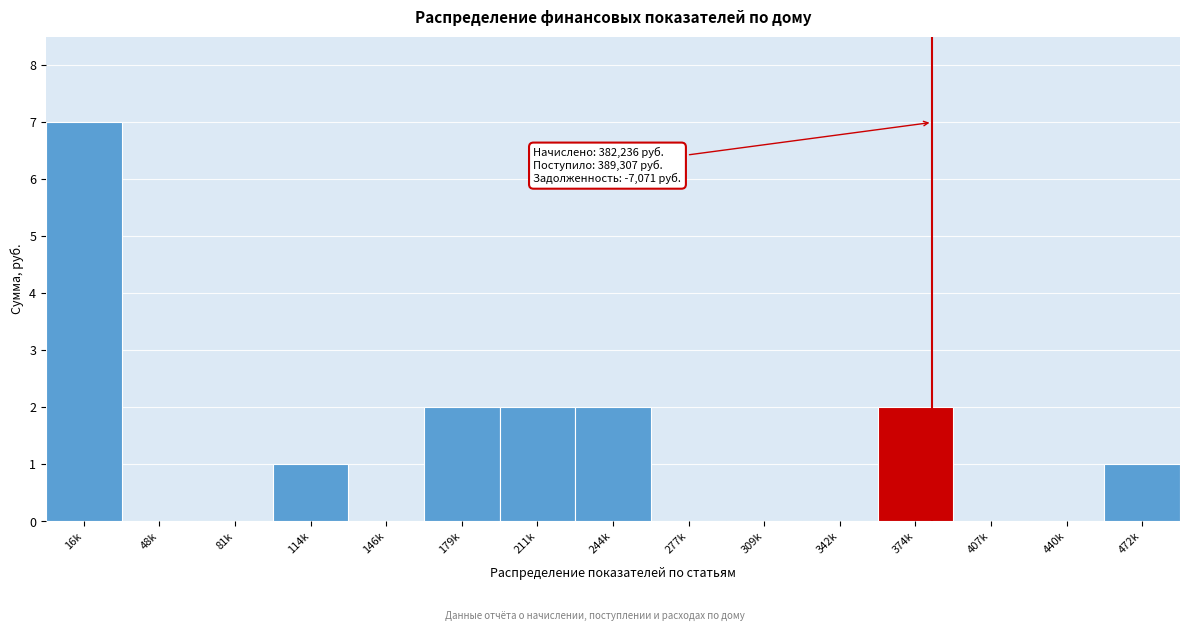

Reading right to left, transcribe all the data shown in this chart.

472k=1	440k=0	407k=0	374k=2	342k=0	309k=0	277k=0	244k=2	211k=2	179k=2	146k=0	114k=1	81k=0	48k=0	16k=7